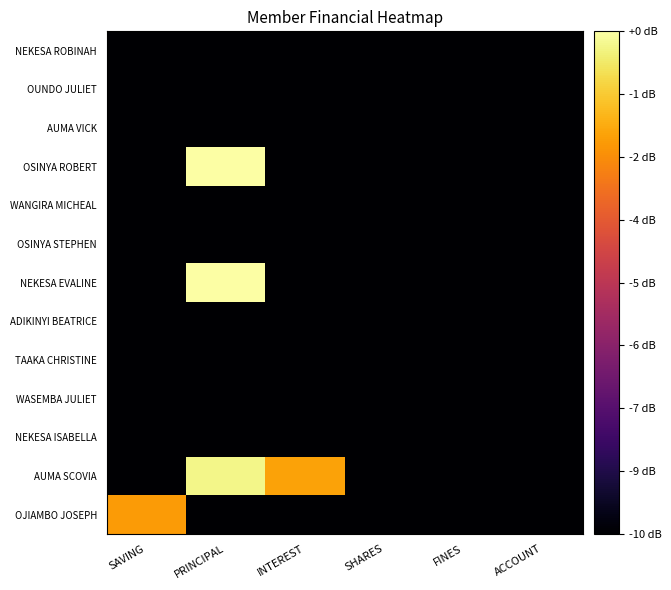

Reading left to right, transcribe all the data shown in this chart.

NEKESA ROBINAH: SAVING=0.0	PRINCIPAL=0.0	INTEREST=0.0	SHARES=0.0	FINES=0.0	ACCOUNT=0.0
OUNDO JULIET: SAVING=0.0	PRINCIPAL=0.0	INTEREST=0.0	SHARES=0.0	FINES=0.0	ACCOUNT=0.0
AUMA VICK: SAVING=0.0	PRINCIPAL=0.0	INTEREST=0.0	SHARES=0.0	FINES=0.0	ACCOUNT=0.0
OSINYA ROBERT: SAVING=0.0	PRINCIPAL=9.7	INTEREST=0.0	SHARES=0.0	FINES=0.0	ACCOUNT=0.0
WANGIRA MICHEAL: SAVING=0.0	PRINCIPAL=0.0	INTEREST=0.0	SHARES=0.0	FINES=0.0	ACCOUNT=0.0
OSINYA STEPHEN: SAVING=0.0	PRINCIPAL=0.0	INTEREST=0.0	SHARES=0.0	FINES=0.0	ACCOUNT=0.0
NEKESA EVALINE: SAVING=0.0	PRINCIPAL=9.7	INTEREST=0.0	SHARES=0.0	FINES=0.0	ACCOUNT=0.0
ADIKINYI BEATRICE: SAVING=0.0	PRINCIPAL=0.0	INTEREST=0.0	SHARES=0.0	FINES=0.0	ACCOUNT=0.0
TAAKA CHRISTINE: SAVING=0.0	PRINCIPAL=0.0	INTEREST=0.0	SHARES=0.0	FINES=0.0	ACCOUNT=0.0
WASEMBA JULIET: SAVING=0.0	PRINCIPAL=0.0	INTEREST=0.0	SHARES=0.0	FINES=0.0	ACCOUNT=0.0
NEKESA ISABELLA: SAVING=0.0	PRINCIPAL=0.0	INTEREST=0.0	SHARES=0.0	FINES=0.0	ACCOUNT=0.0
AUMA SCOVIA: SAVING=0.0	PRINCIPAL=9.4	INTEREST=7.7	SHARES=0.0	FINES=0.0	ACCOUNT=0.0
OJIAMBO JOSEPH: SAVING=7.6	PRINCIPAL=0.0	INTEREST=0.0	SHARES=0.0	FINES=0.0	ACCOUNT=0.0